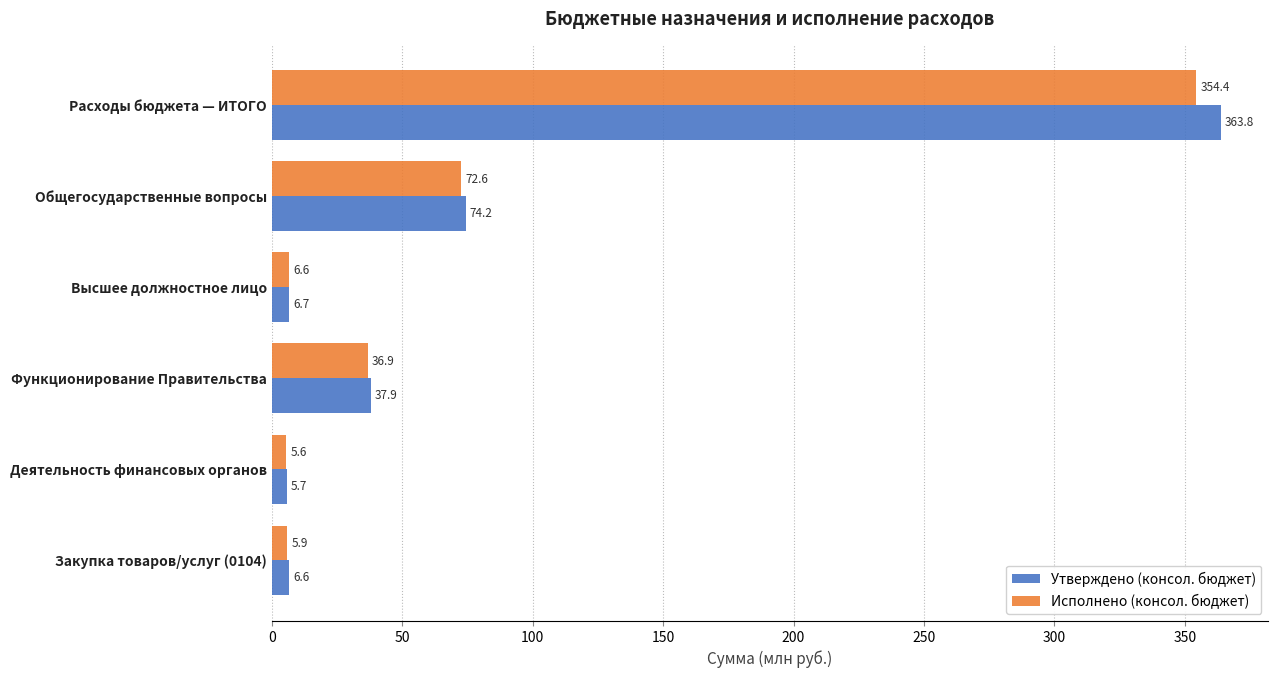

How many categories are shown in the chart?

6